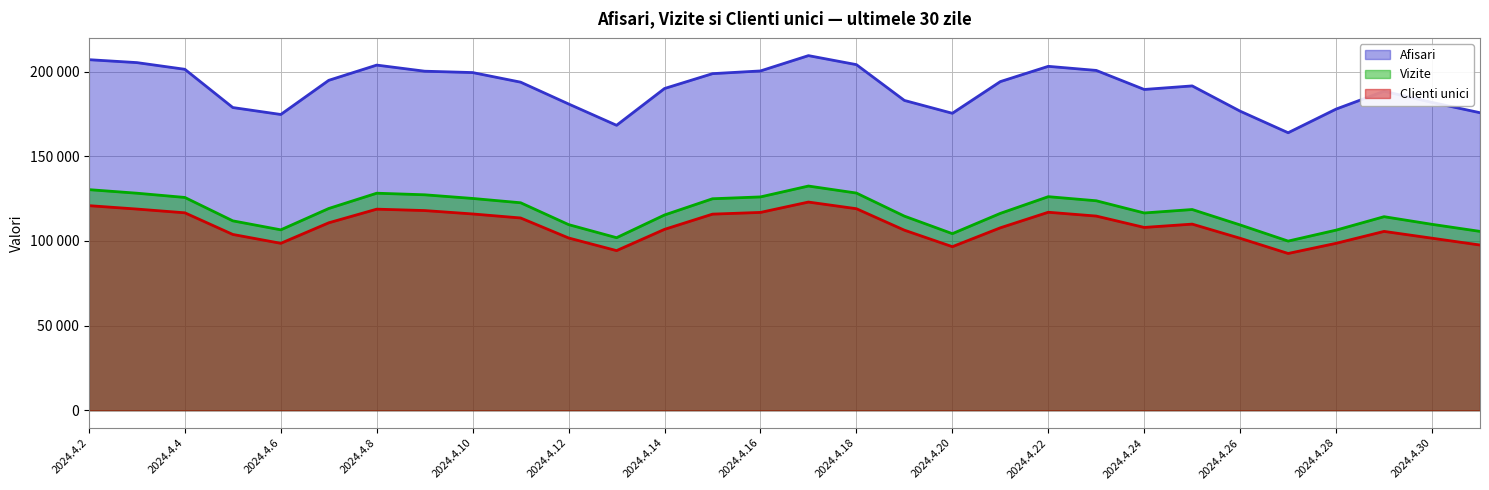

What is the lowest value of the Vizite series?

99945